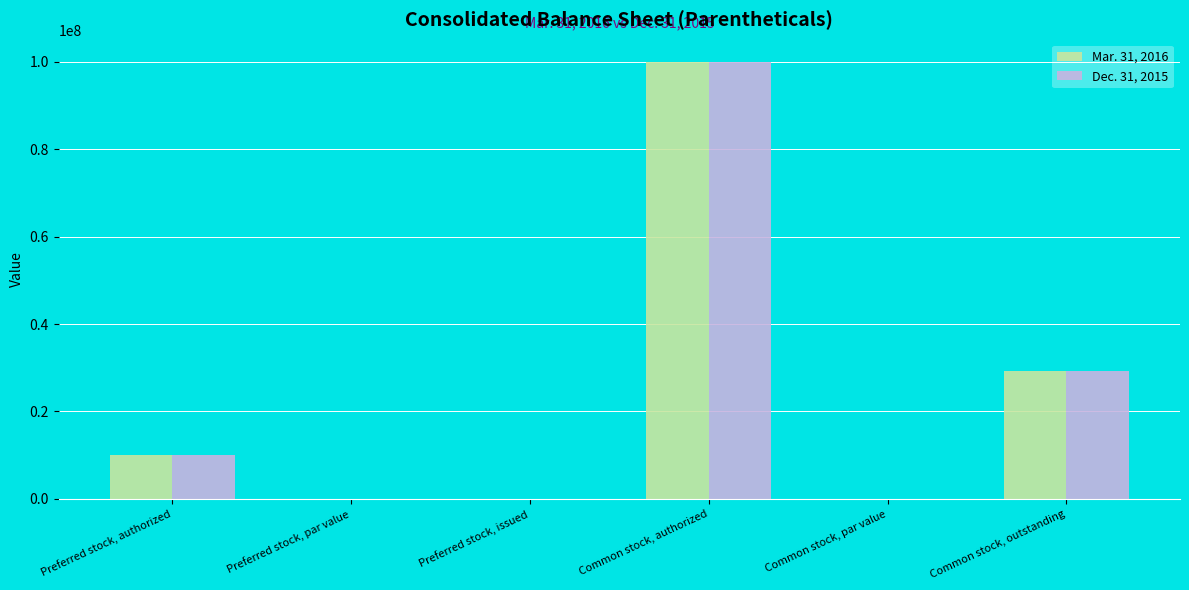

At which category is the sum across all series the highest?

Common stock, authorized